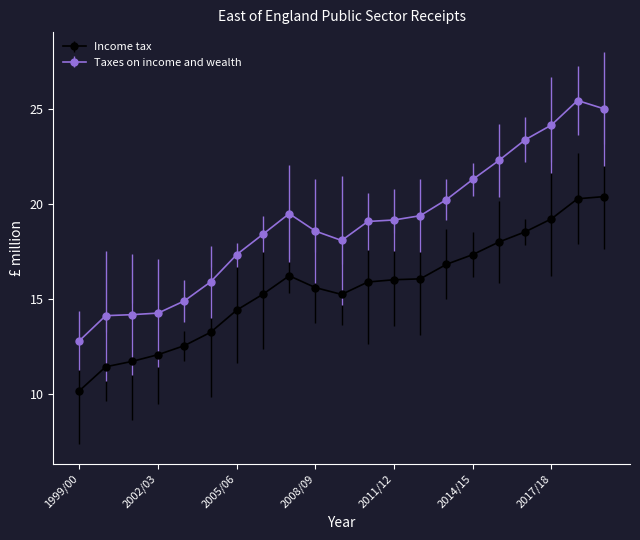

Which series has the widest spread of values?

Taxes on income and wealth